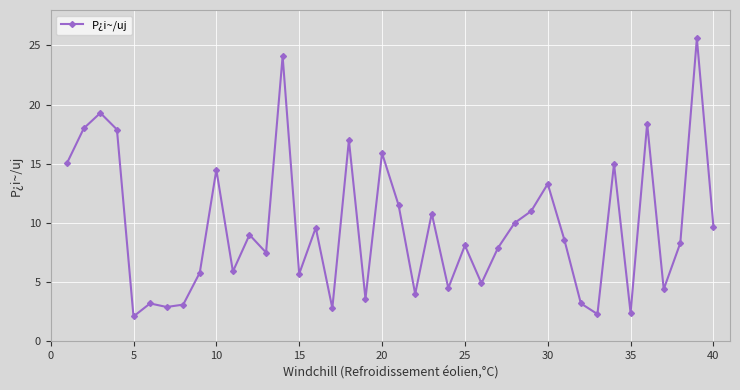

True or false: there are more than 1 points higher than both neighbors.

True